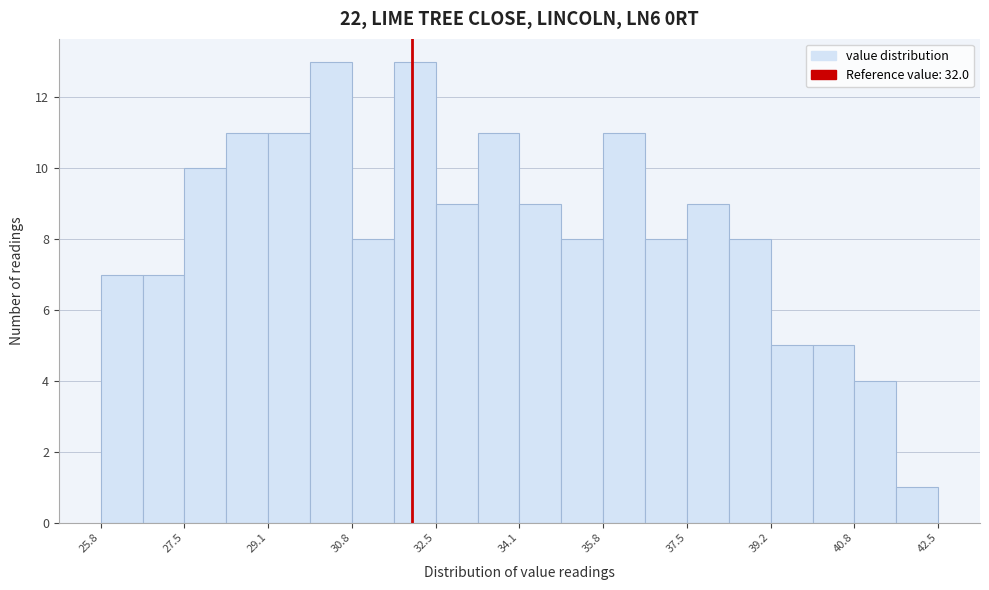

What is the height of the bar covering 36.6 to 37.4 on the x-axis? Neither the bar edges nor the heights are printed on the chart, so give them approximately, as read against the axes.

8